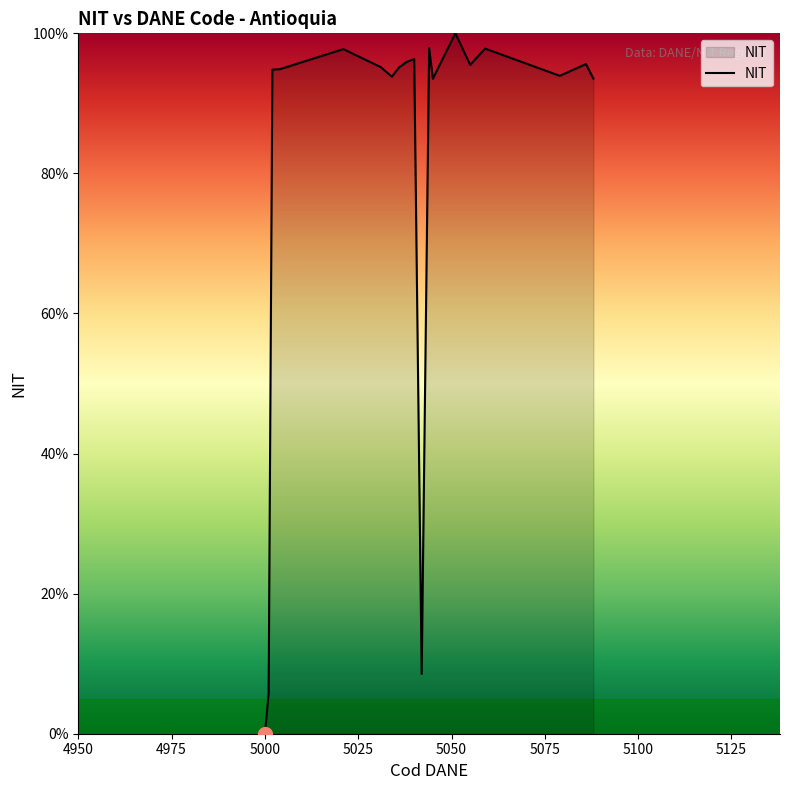

What is the greatest value displayed?

100.0